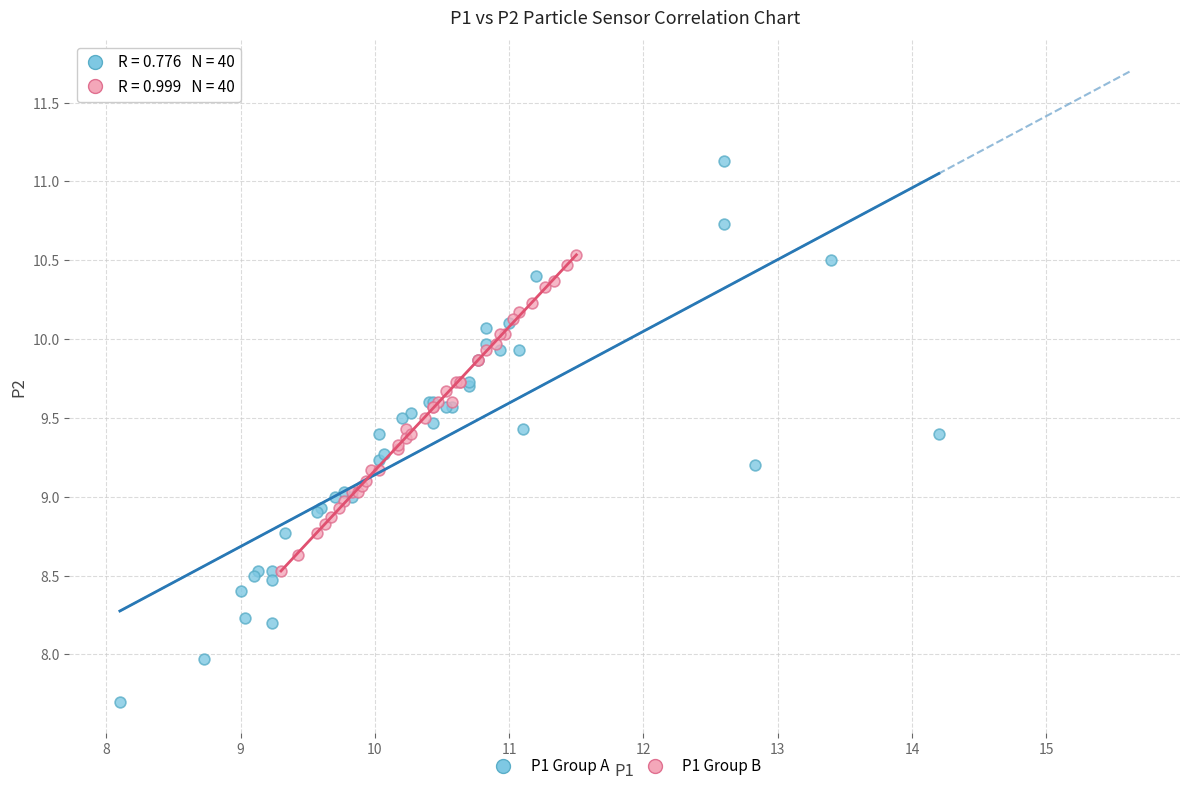

Which series reaches the minimum Y coordinate?

P1 Group A